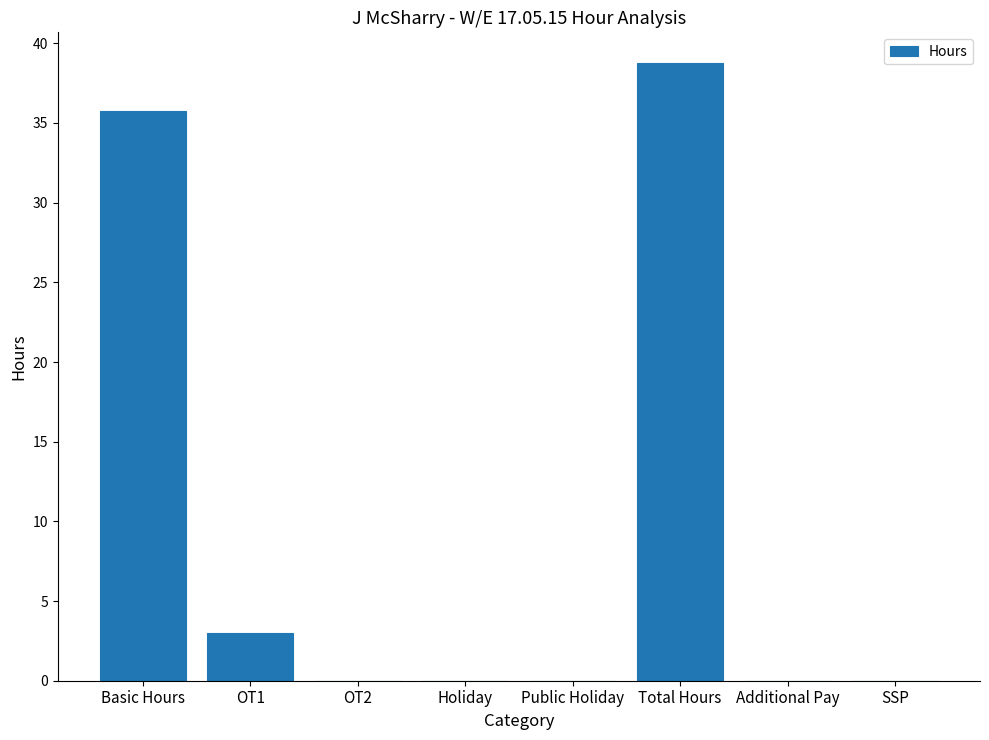

The chart shows a value of 0.0 at Additional Pay. True or false?

True